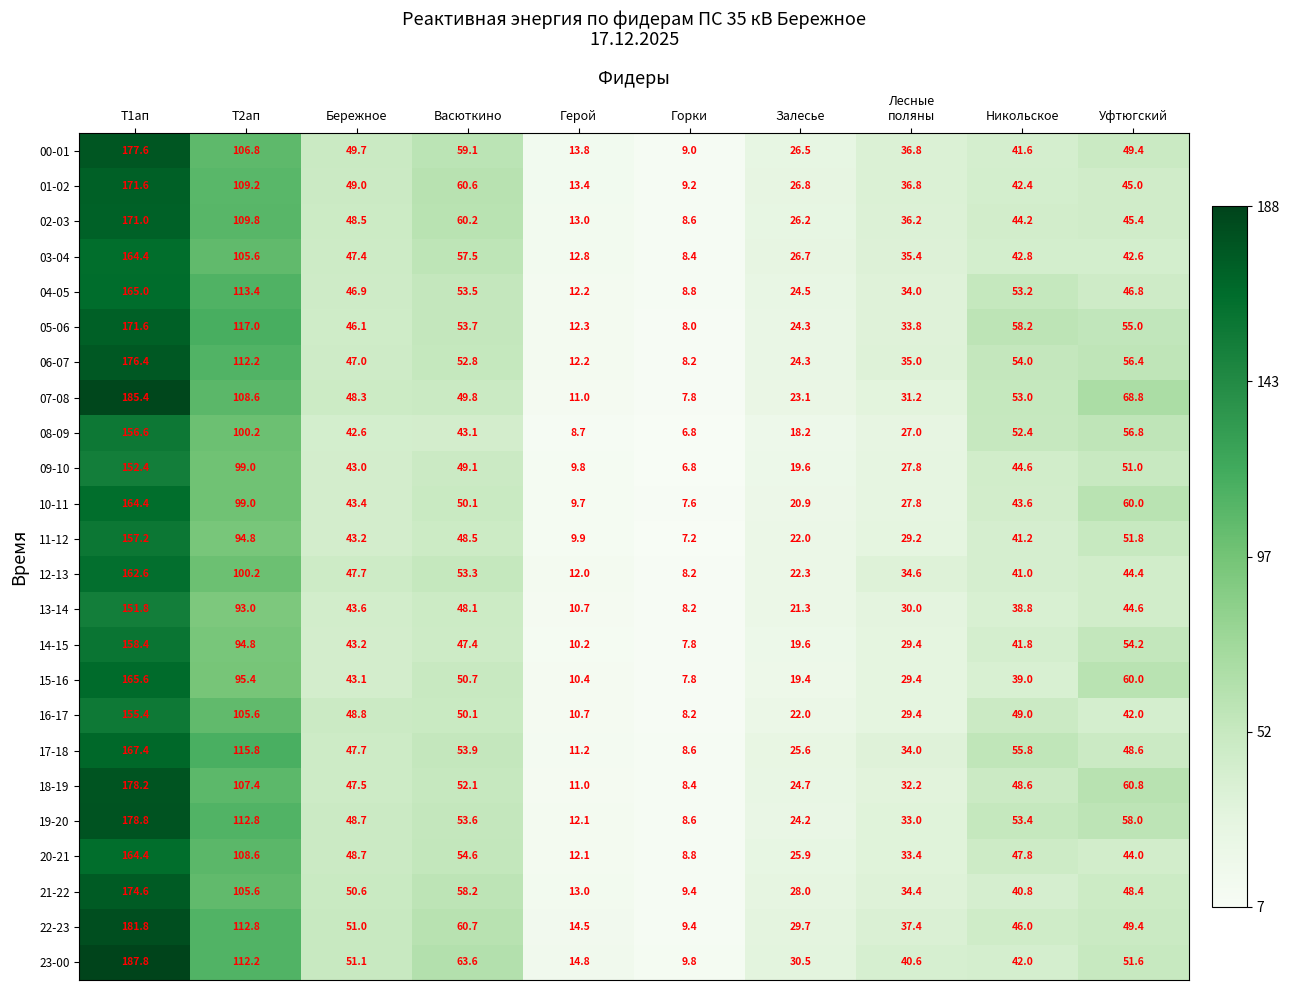

What is the spread (max minus min) of values at Васюткино?

20.5